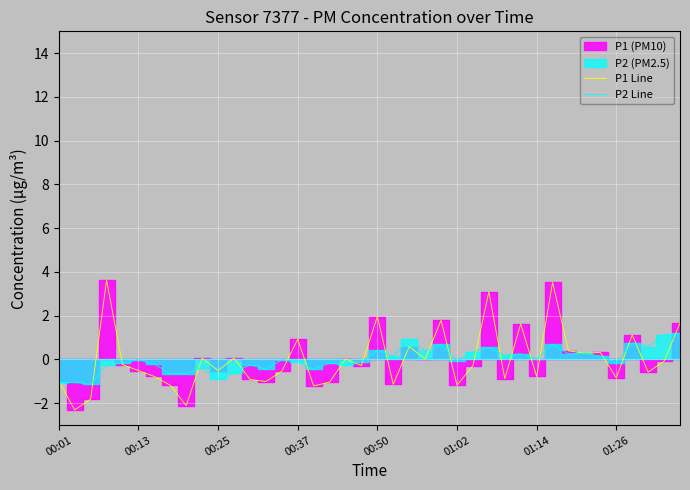

Is the value of P2 Line at 35 greater than the value of P1 Line at 19?

Yes